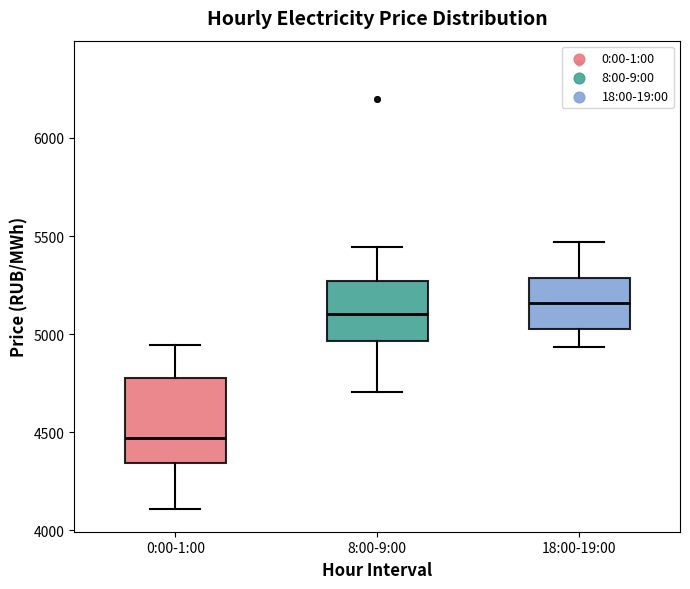

Which box has the lowest median line?

0:00-1:00